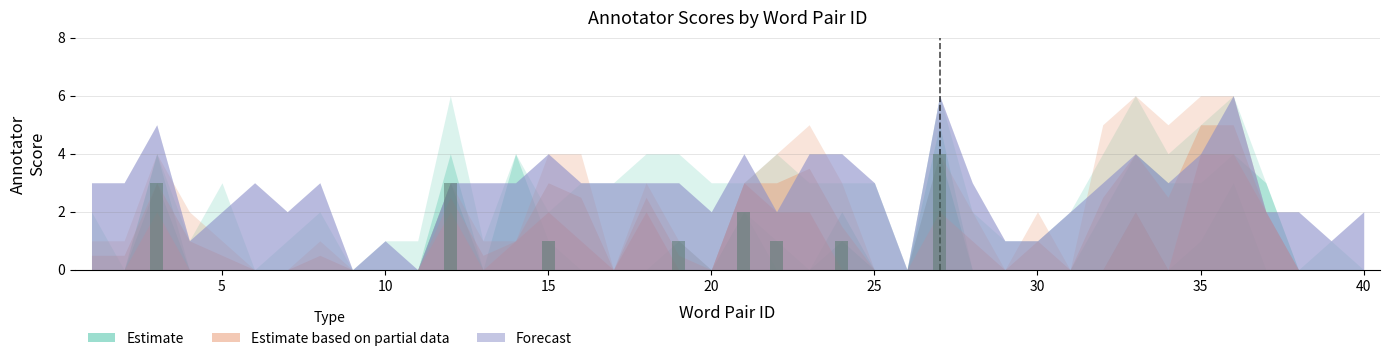

Reading left to right, extract all data points from this chart.

Annotator 1: 2	0	4	1	3	0	1	2	0	1	1	4	1	4	2	3	3	4	4	3	3	4	3	3	3	0	5	2	1	1	2	4	4	3	3	4	3	0	1	0
Annotator 2: 0	0	4	0	0	0	0	0	0	0	0	6	0	4	0	0	0	0	0	0	2	0	0	2	0	0	6	0	0	0	0	2	6	4	5	6	3	0	0	0
Annotator 3: 0	0	3	0	0	0	0	0	0	0	0	3	0	0	1	0	0	0	1	0	2	1	0	1	0	0	4	0	0	0	0	0	2	0	1	3	0	0	0	0
Annotator 4: 1	1	4	2	1	0	0	0	0	0	0	3	0	1	4	4	0	2	0	0	3	4	5	0	0	0	0	0	0	2	0	0	2	0	4	4	2	0	0	0
Annotator 5: 0	0	2	0	0	0	0	1	0	0	0	2	1	1	2	1	0	3	1	0	3	2	2	3	0	0	4	2	0	0	0	5	6	5	6	6	2	0	0	0
Annotator 6: 3	3	5	1	2	3	2	3	0	1	0	3	3	3	4	3	3	3	3	2	4	2	4	4	3	0	6	3	1	1	2	3	4	3	4	6	2	2	1	2